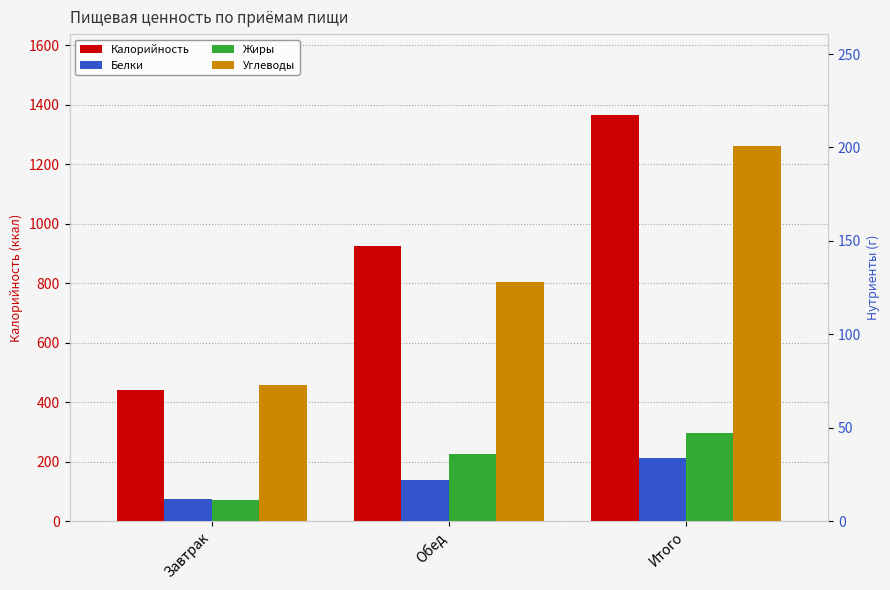

List the labels in order of Калорийность value, smallest first.

Завтрак, Обед, Итого